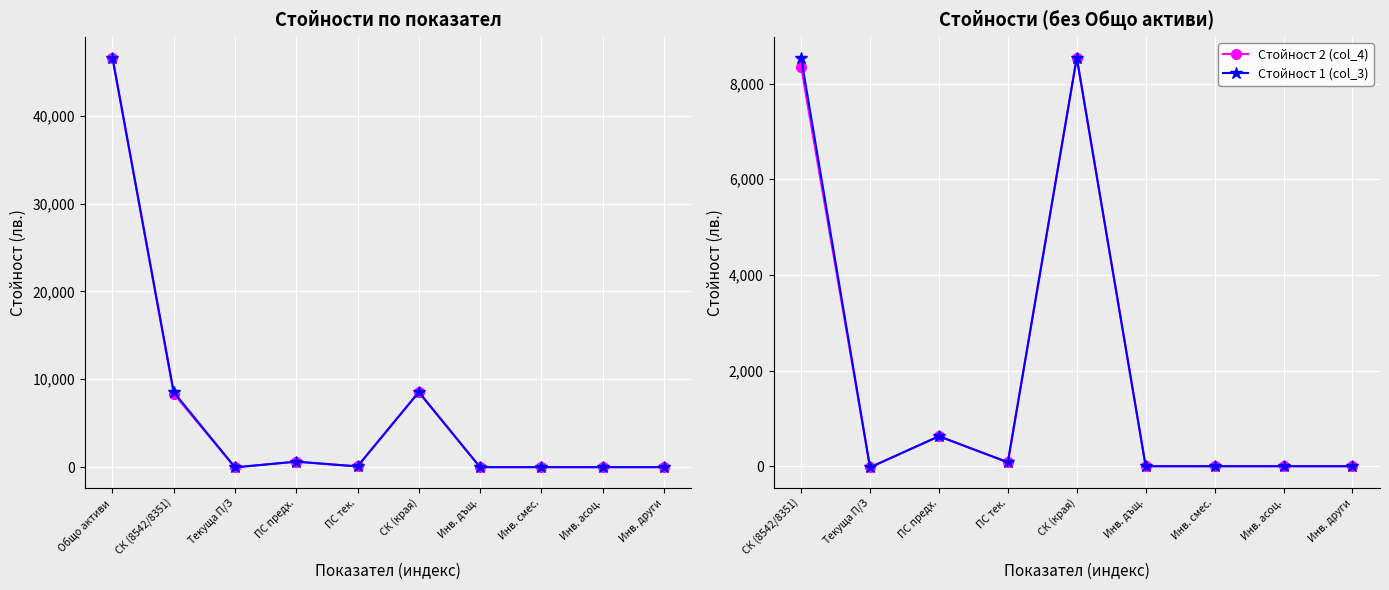

What are all the series names shown in the legend?

Стойност 2 (col_4), Стойност 1 (col_3)